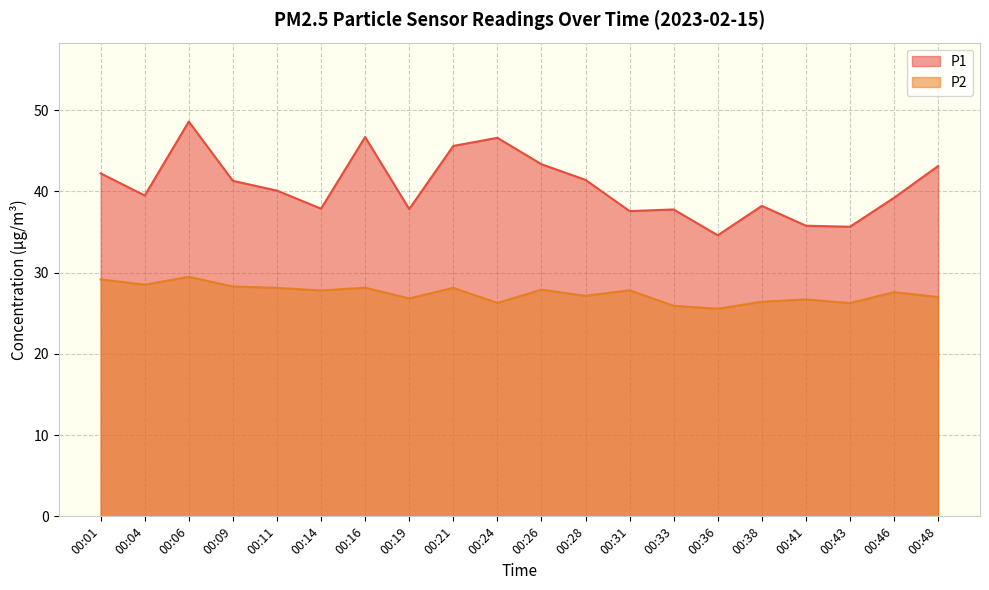

Is it true that P2 equals 9.6 at 00:41?

False